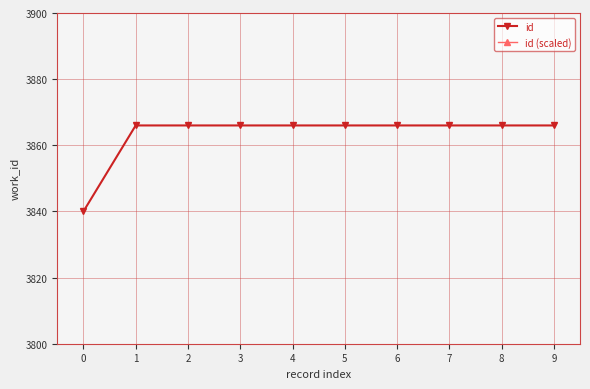

What is the total value across all series at 7?

3876.3